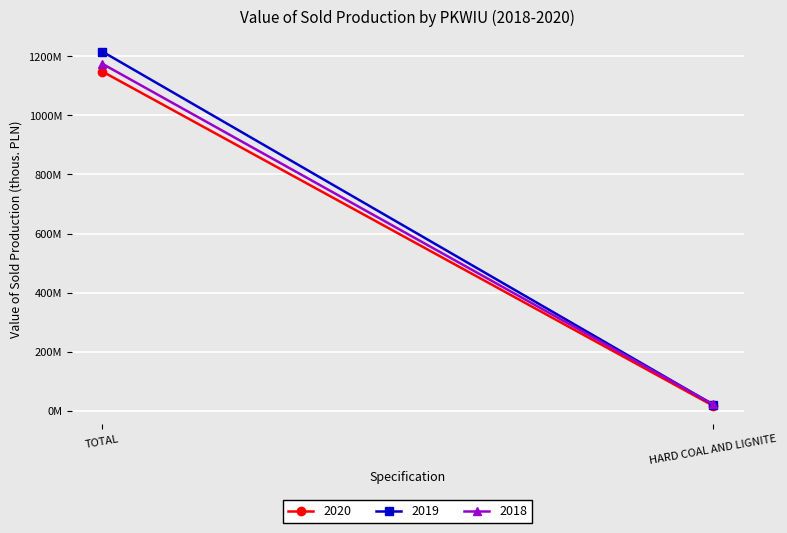

What is the difference between the 2019 values at HARD COAL AND LIGNITE and TOTAL?

1193737759.4